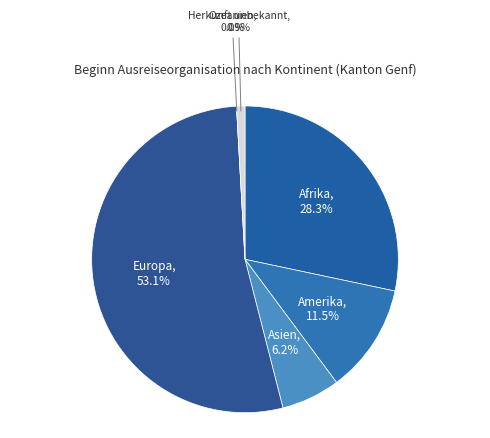

To the nearest percent, what portion does Amerika represent?

12%